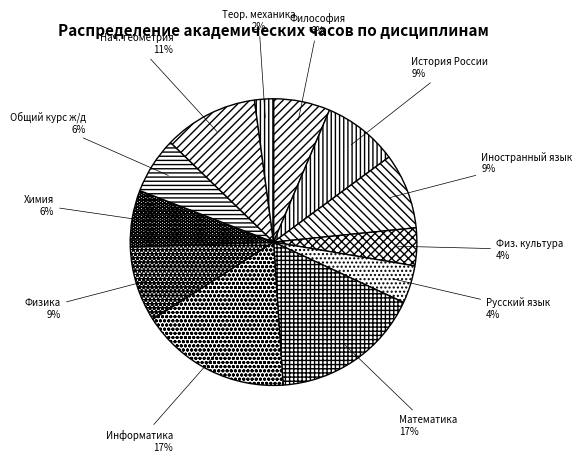

Which slice is the smallest?

Теор. механика